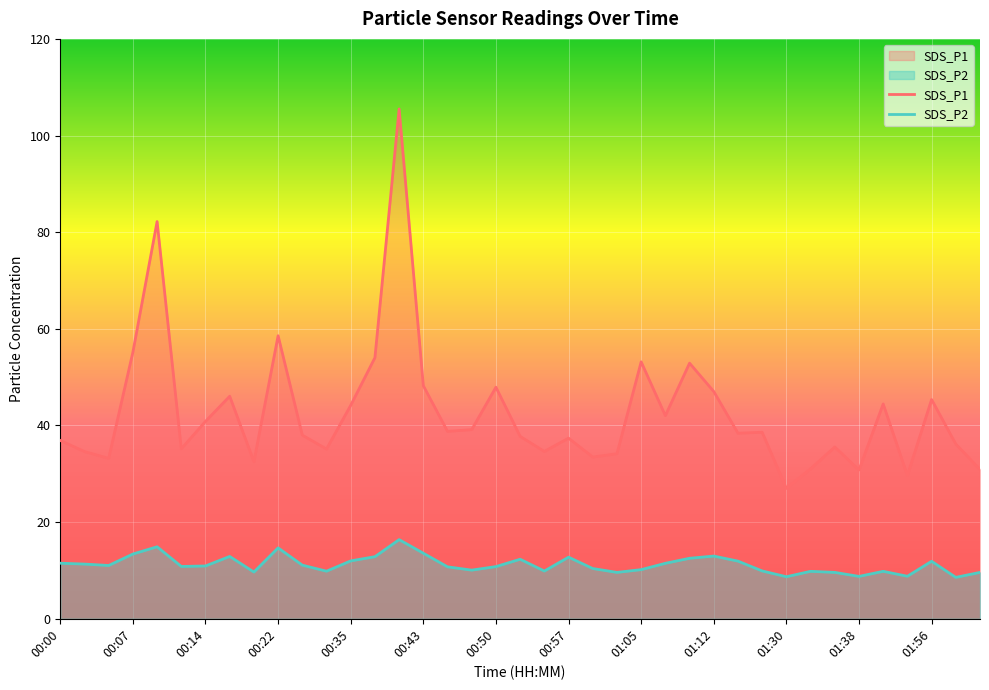

Which series has the largest total across all categories?

SDS_P1